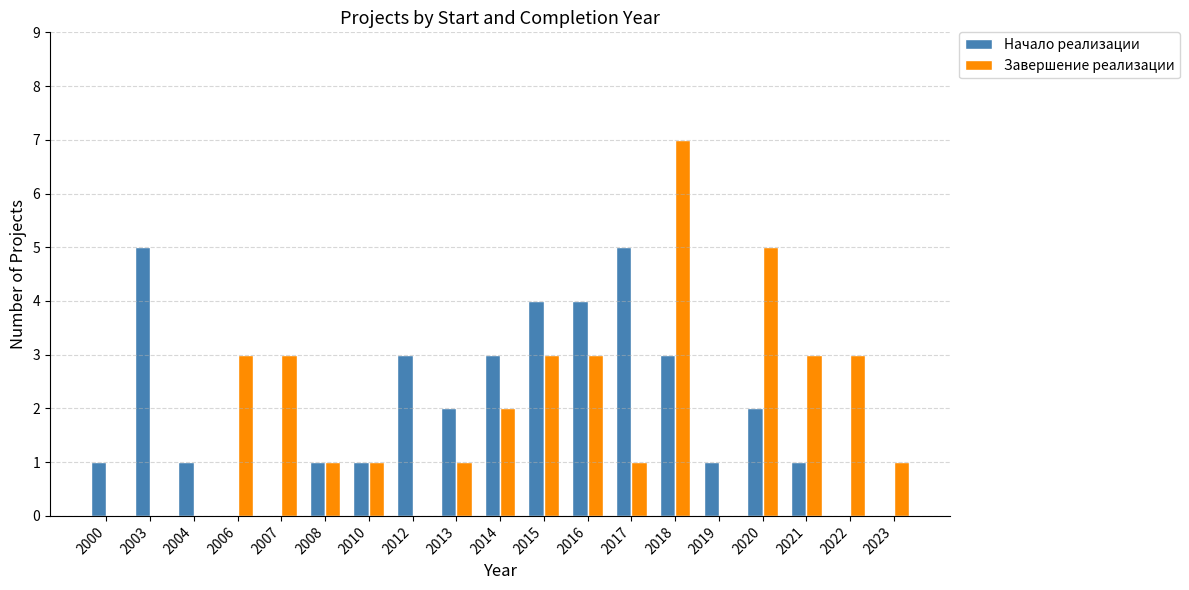

At which category is the sum across all series the highest?

2018